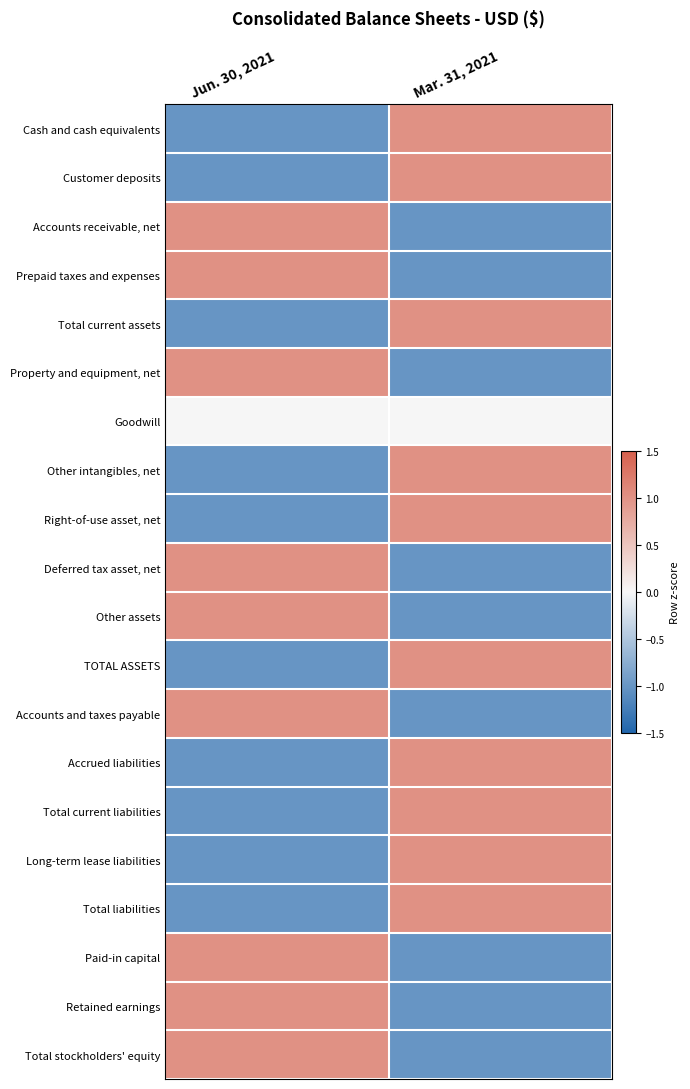

Rank the series by their maximum value, from highest to lowest.

Cash and cash equivalents, Customer deposits, Accounts receivable, net, Prepaid taxes and expenses, Total current assets, Property and equipment, net, Other intangibles, net, Right-of-use asset, net, Deferred tax asset, net, Other assets, TOTAL ASSETS, Accounts and taxes payable, Accrued liabilities, Total current liabilities, Long-term lease liabilities, Total liabilities, Paid-in capital, Retained earnings, Total stockholders' equity, Goodwill